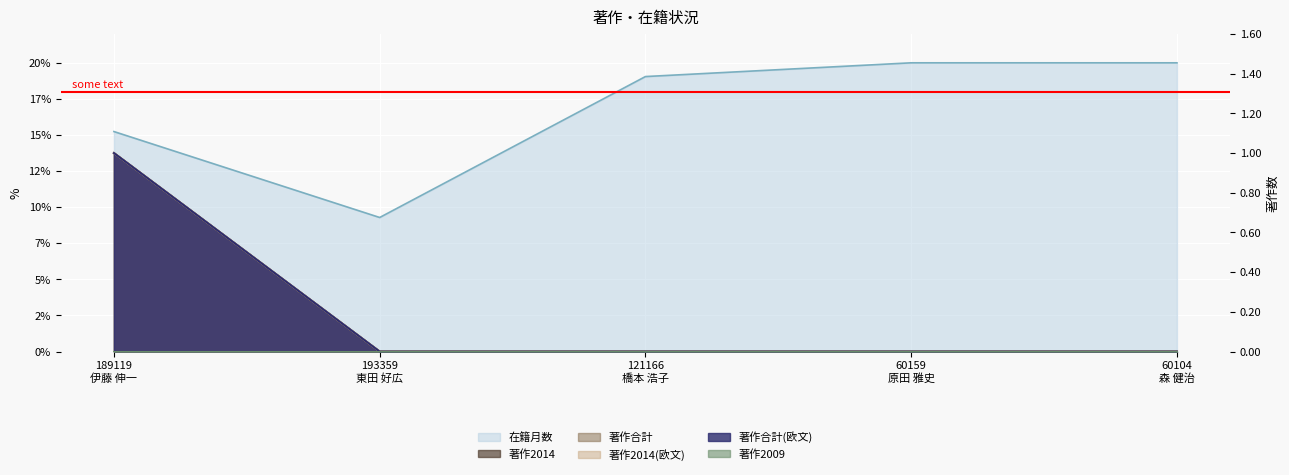

Is it true that 著作合計(欧文) equals -0.3 at 60104
森 健治?

False